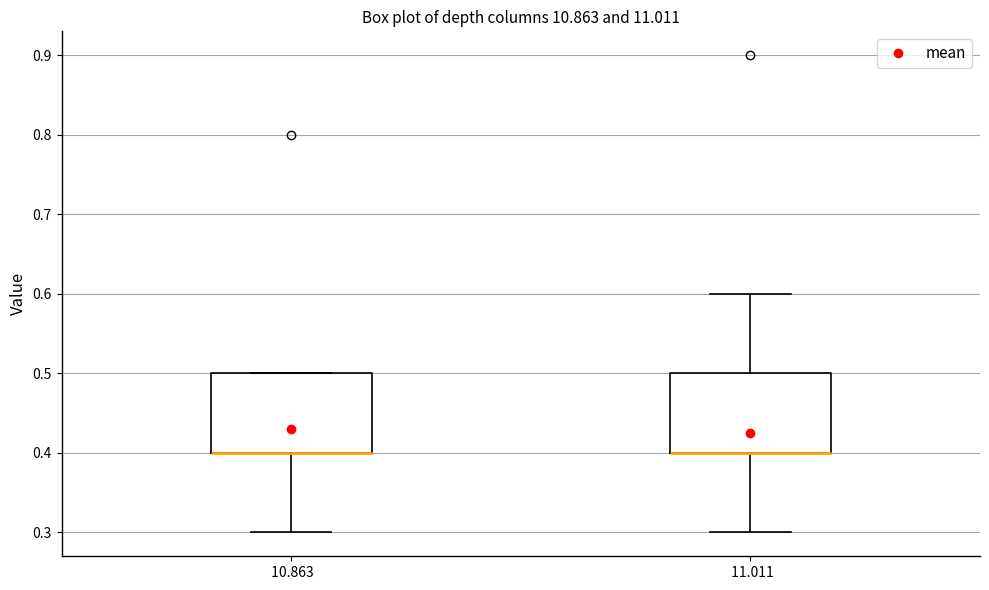

Reading left to right, read every box against the y-axis: the position of its median line, the range the box covers, and the ends of its whiskers. The values are not printed on the chart, so give them approximately, as read against the axis.

10.863: median 0.4 (drawn on the box's lower edge), box 0.4 to 0.5, whiskers 0.3 to 0.5
11.011: median 0.4 (drawn on the box's lower edge), box 0.4 to 0.5, whiskers 0.3 to 0.6